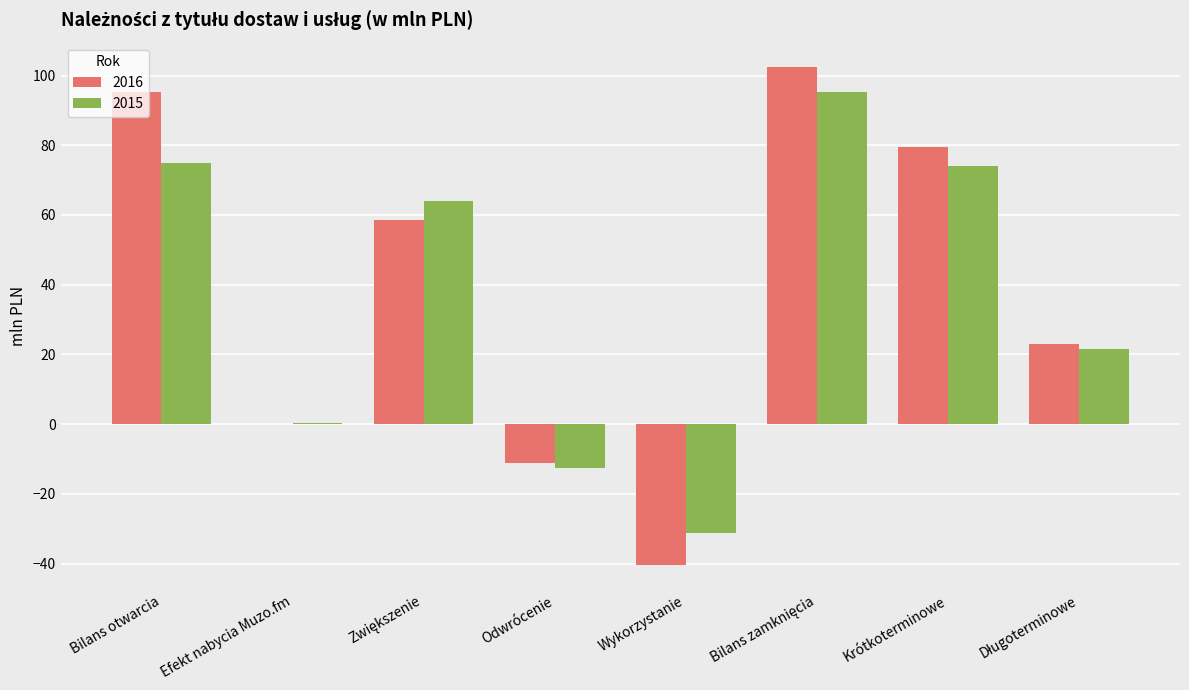

What is the sum of all 2015 values?

285.9